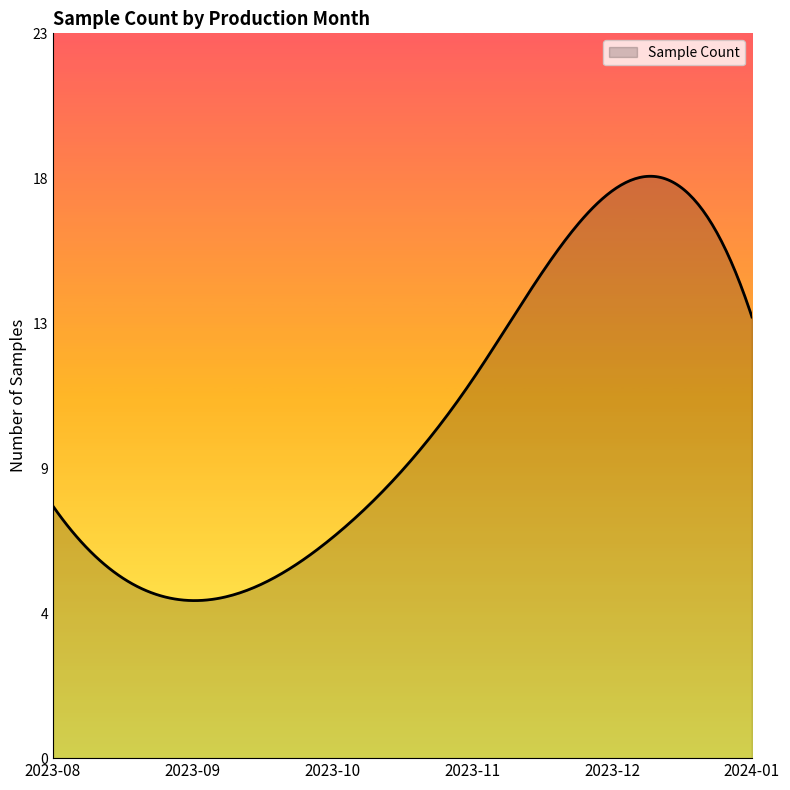

Reading left to right, transcribe all the data shown in this chart.

8	5	7	12	18	14